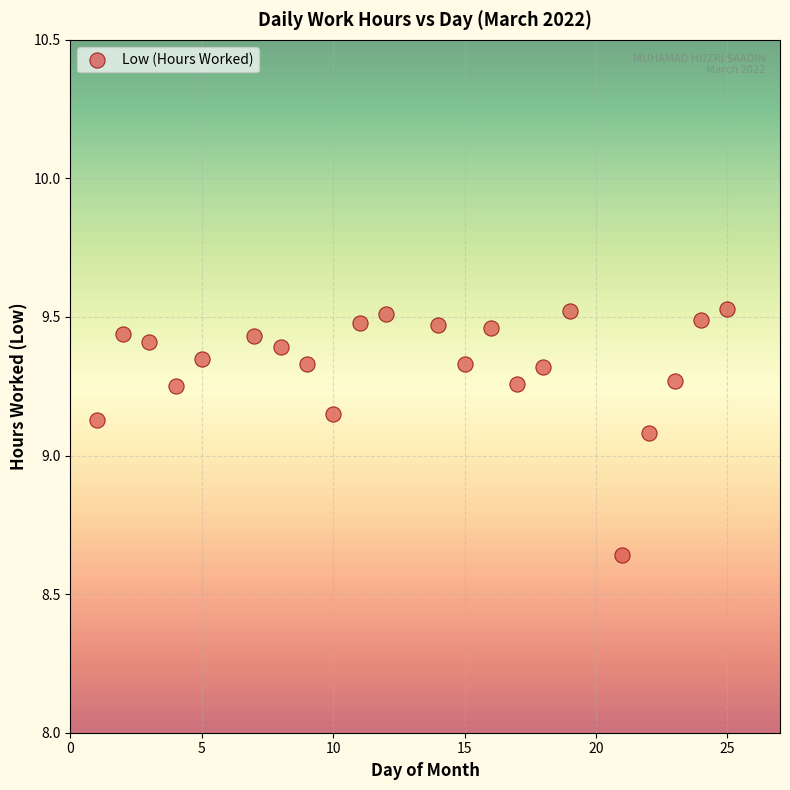

What is the range of X values (max minus min)?

24.0